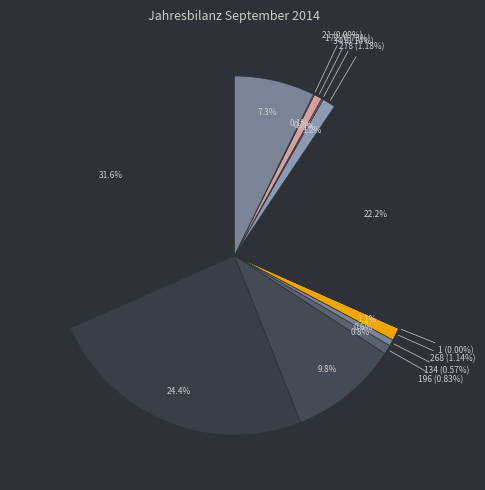

How many slices are in this pie chart?

13